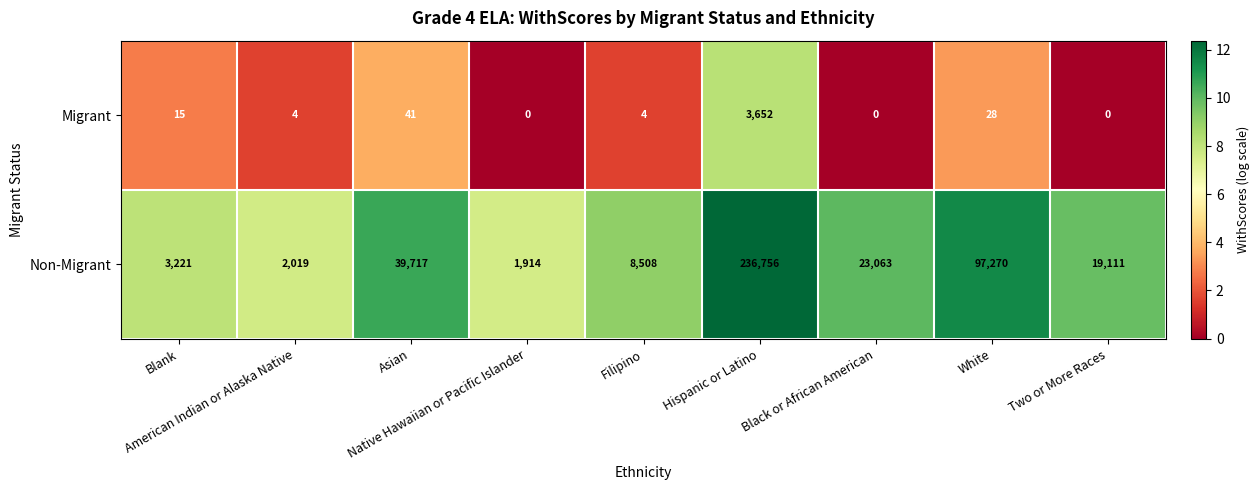

What is the sum of all Migrant values?

3744